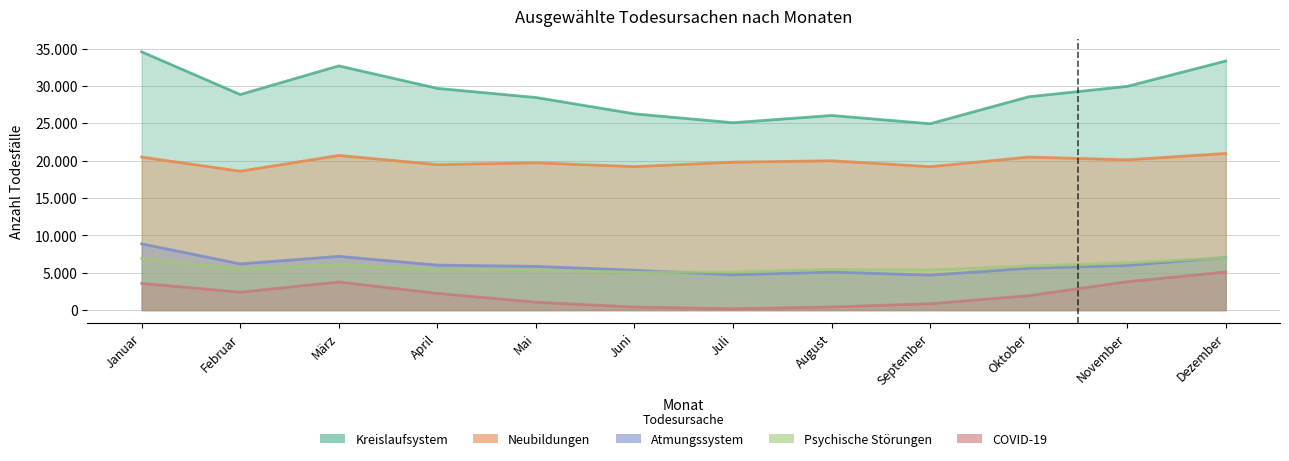

How many interior local valleys does the F00-F99: Psychische Störungen series have?

4